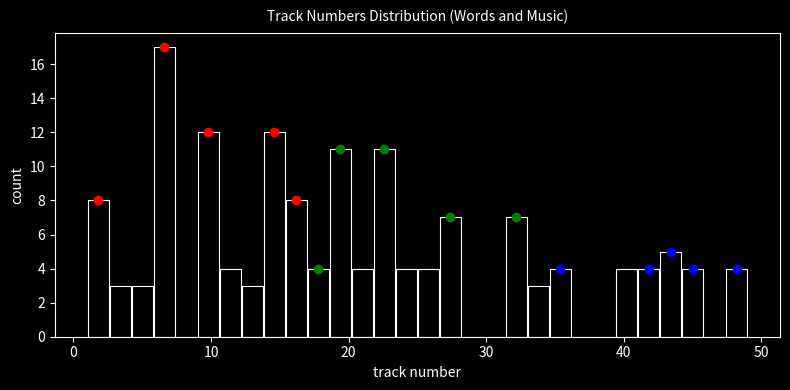

Around what value on the x-axis is the tallest bar? Give the approximate position of its centre, as read against the axis.

7